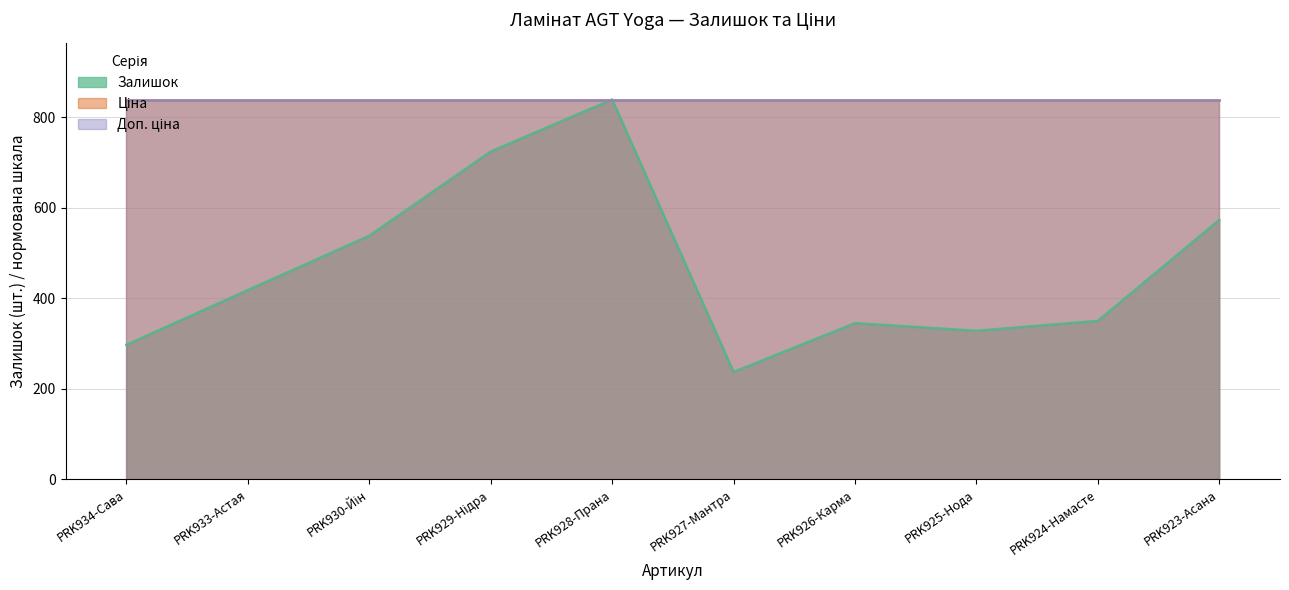

What is the difference between the Залишок values at PRK930-Йін and PRK929-Нідра?

186.0